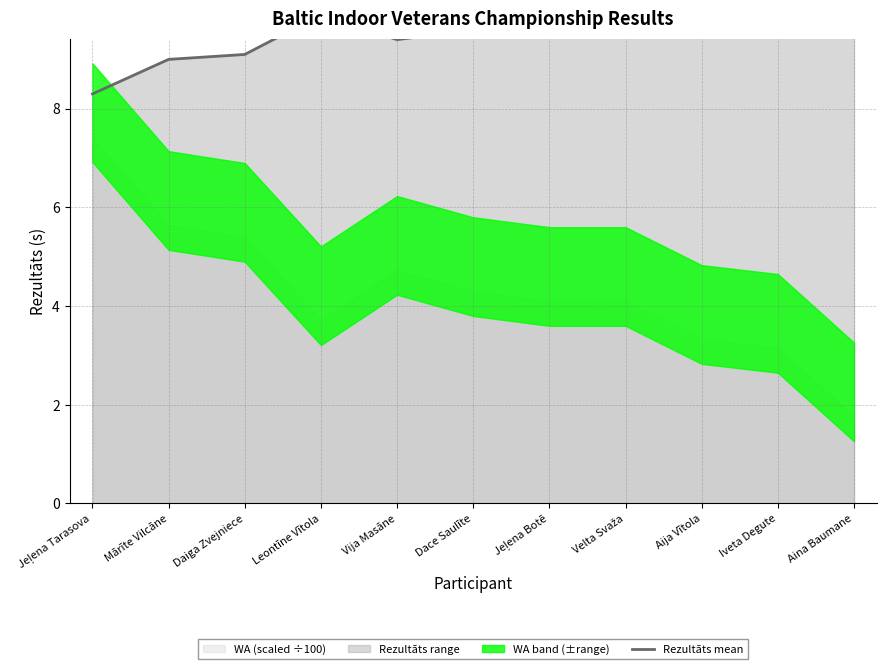

True or false: the data shows 3.5 at Jeļena Botē.

False